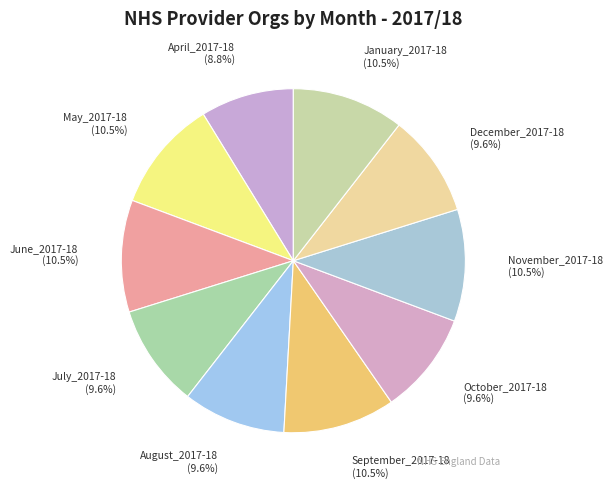

Which category has the smallest portion of the pie?

April_2017-18